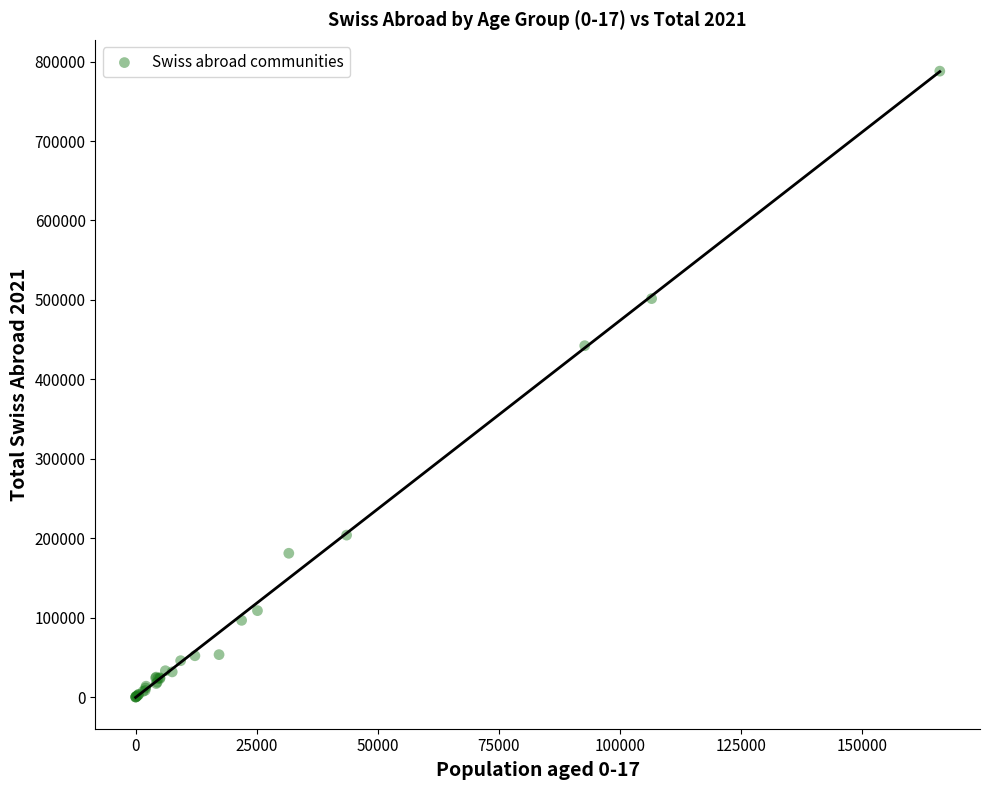

What Y value in the scatter plot is closest to 393994?

442371